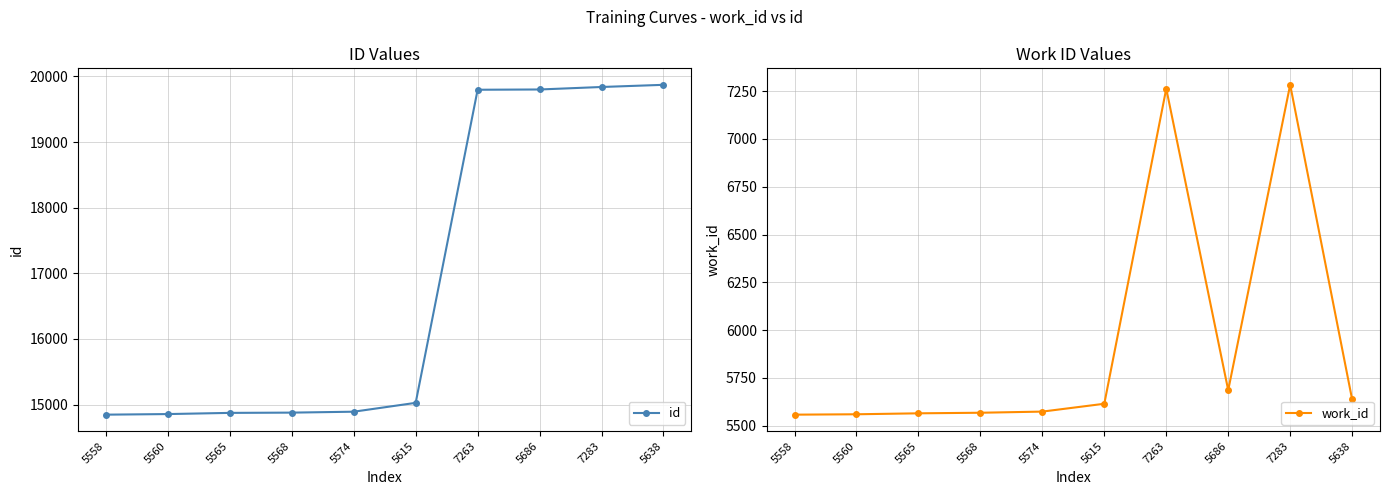

How many lines are shown in the chart?

2